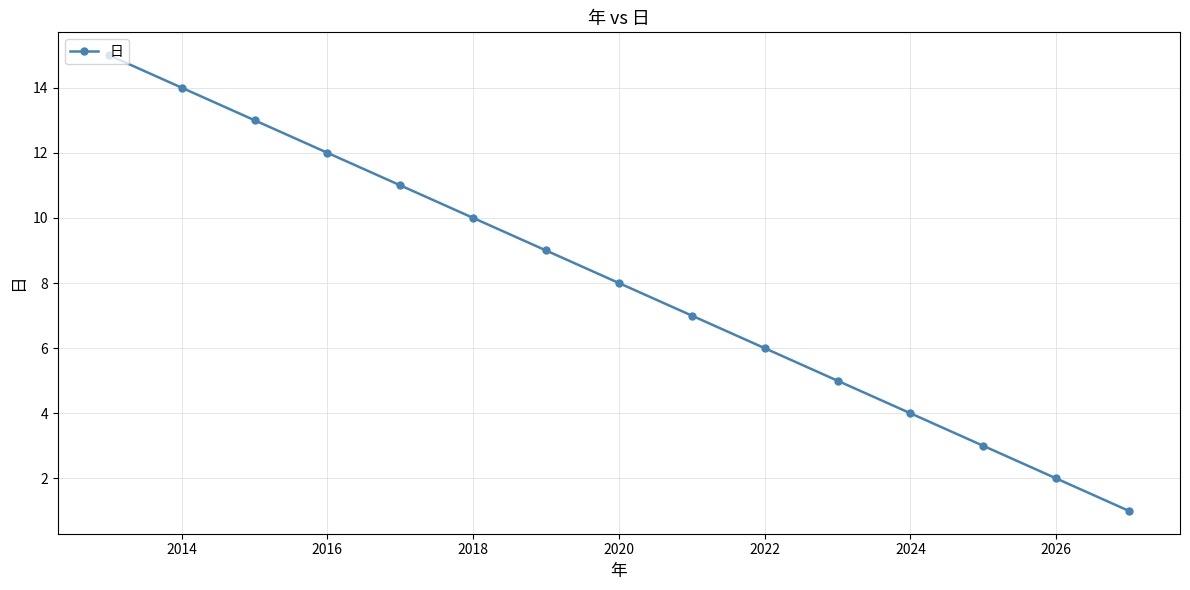

What is the change in value from 2016 to 2026?

-10